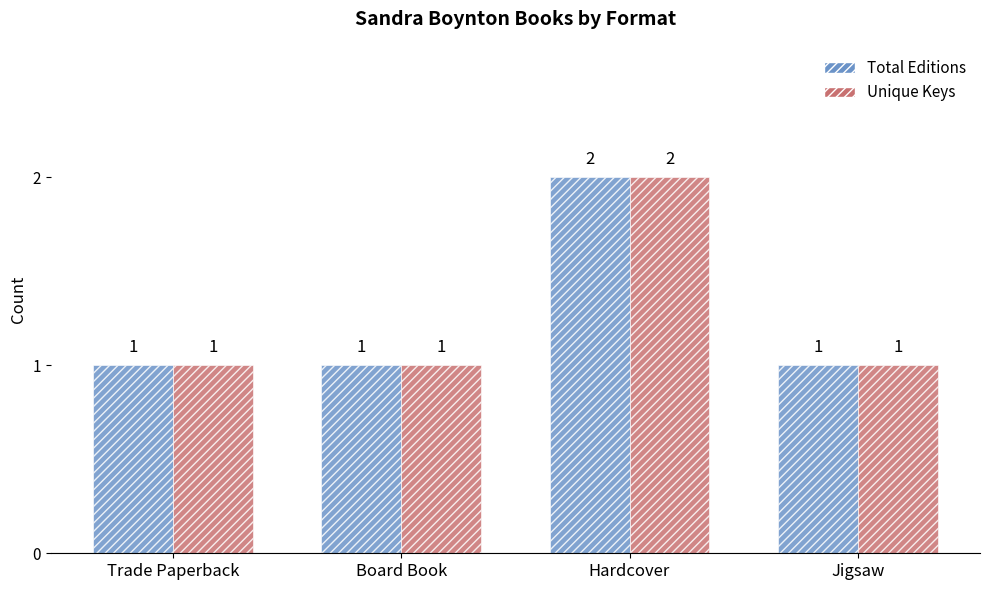

What is the difference between the maximum and minimum values in the Unique Keys series?

1